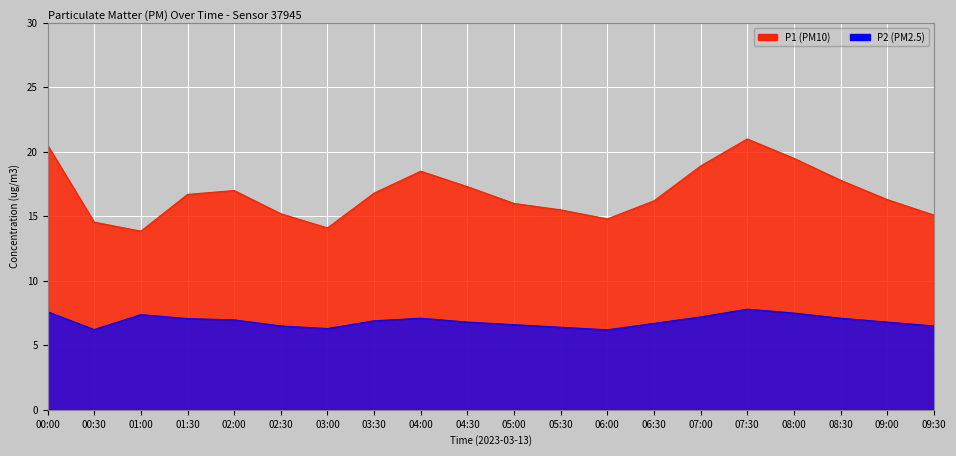

True or false: P2 has a value of 12.3 at 02:00.

False